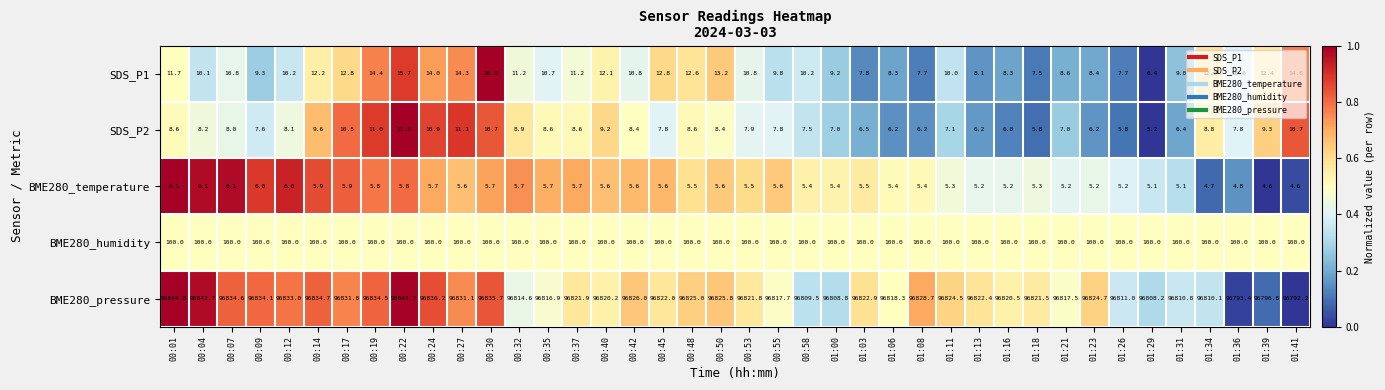

What is the sum of the BME280_pressure values at 01:36 and 00:27?

193624.5